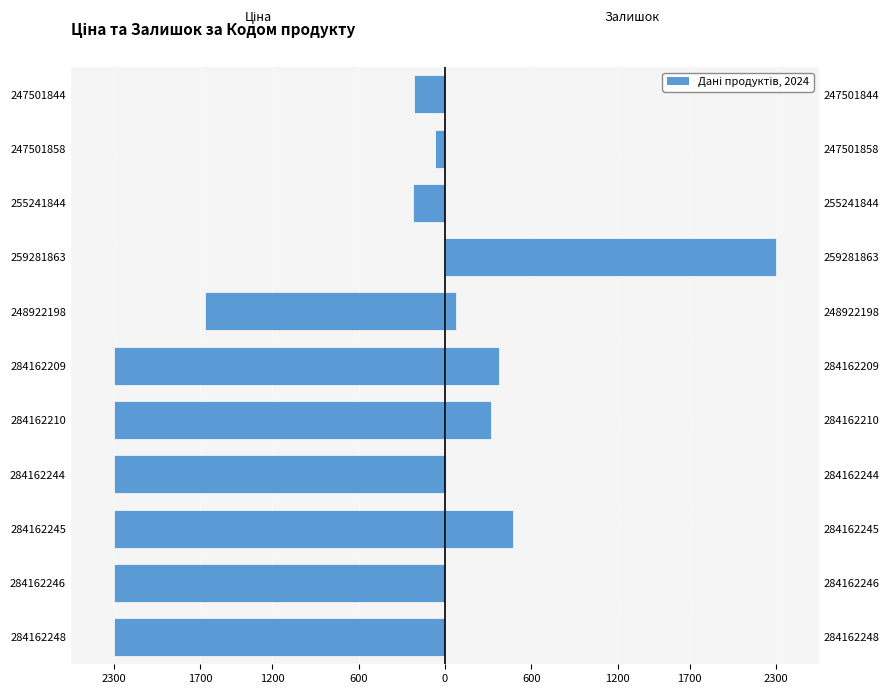

List the series in order of their peak value, highest first.

Залишок, Ціна